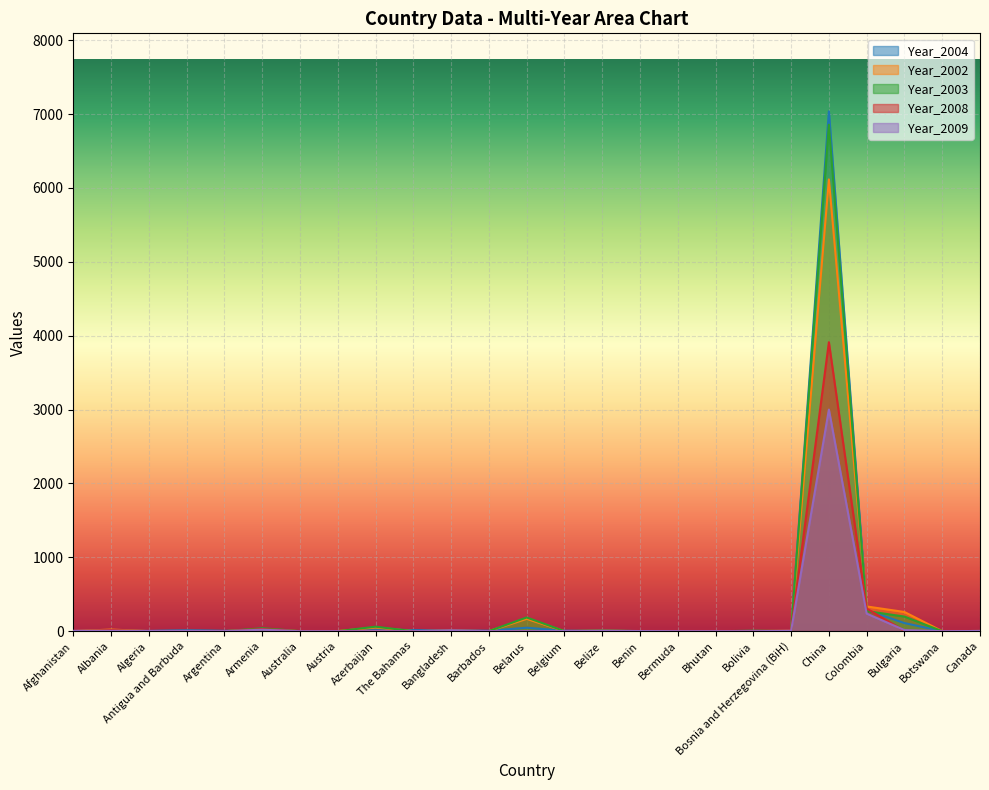

Count the number of data series in this chart.

5